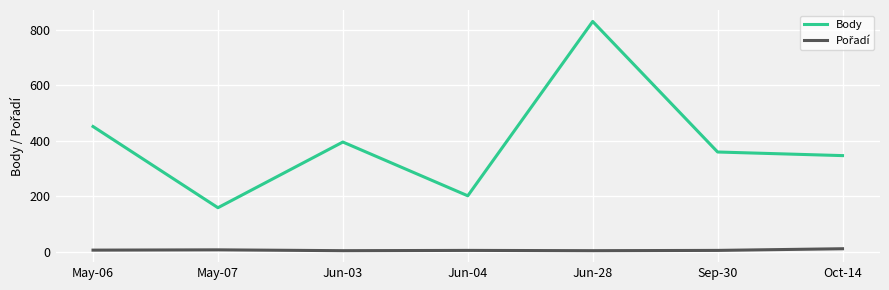

What is the difference between the maximum and minimum values in the Body series?

672